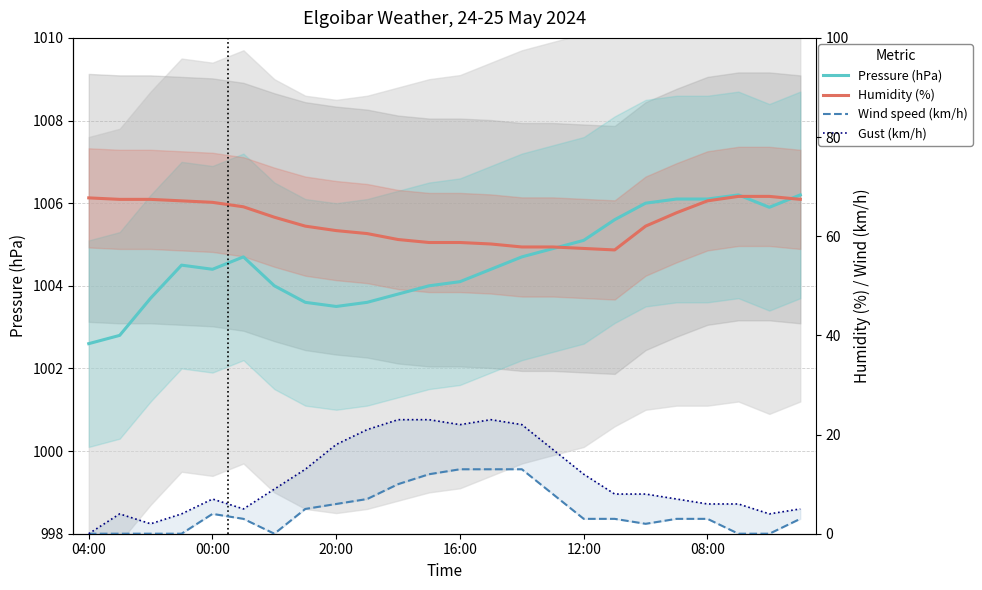

Which series has the largest range (max minus min)?

Gust (km/h)